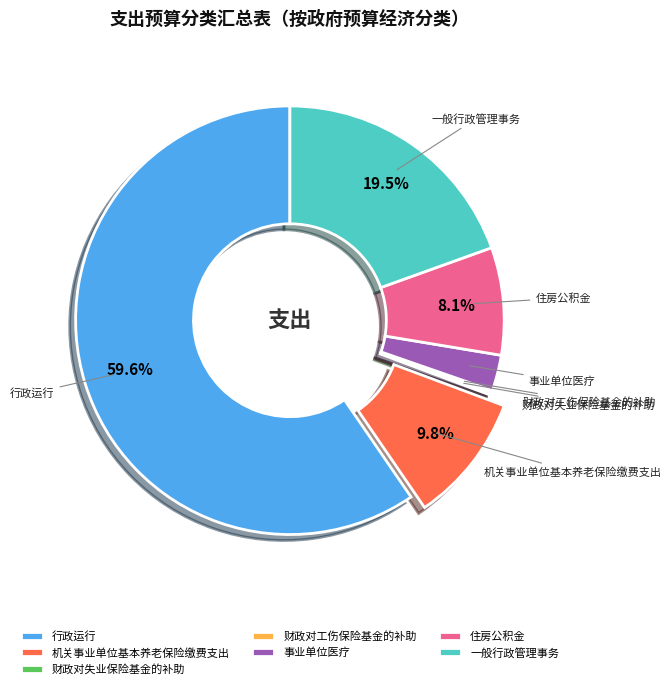

Is 行政运行 the majority of the pie?

Yes